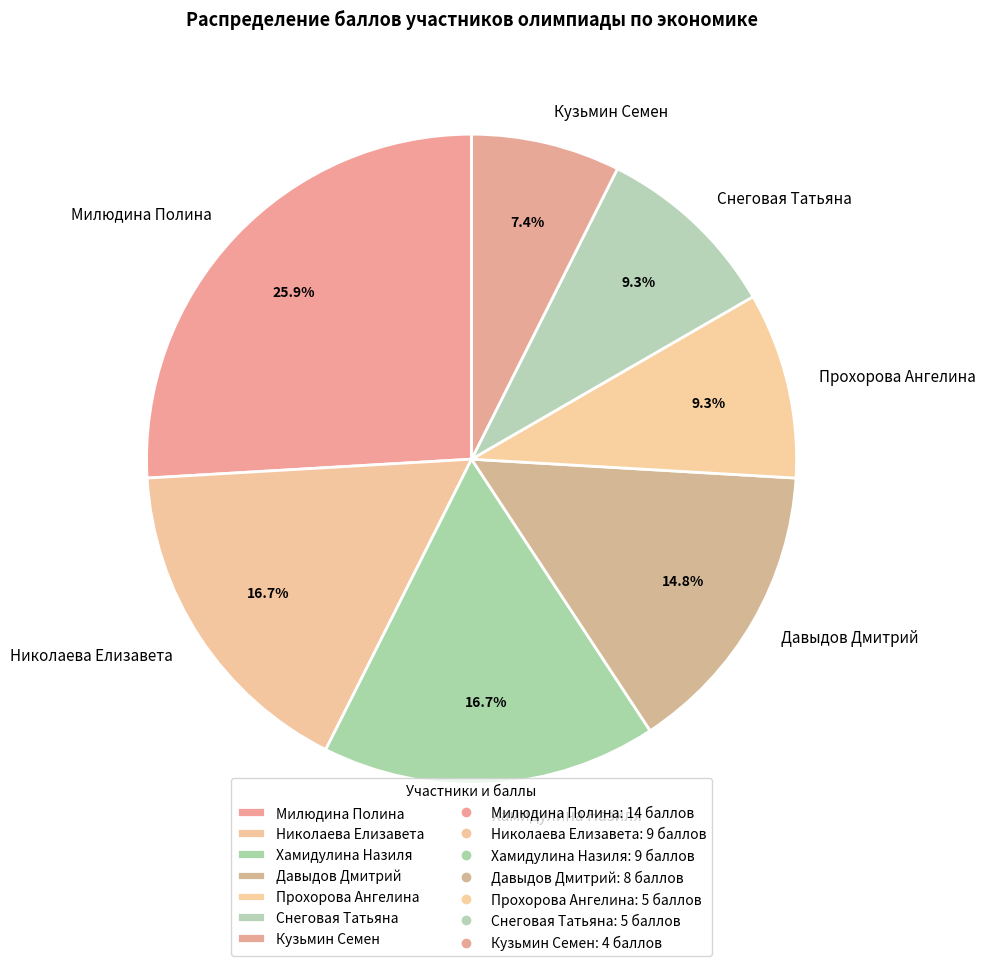

What percentage is the Кузьмин Семен slice, to the nearest percent?

7%